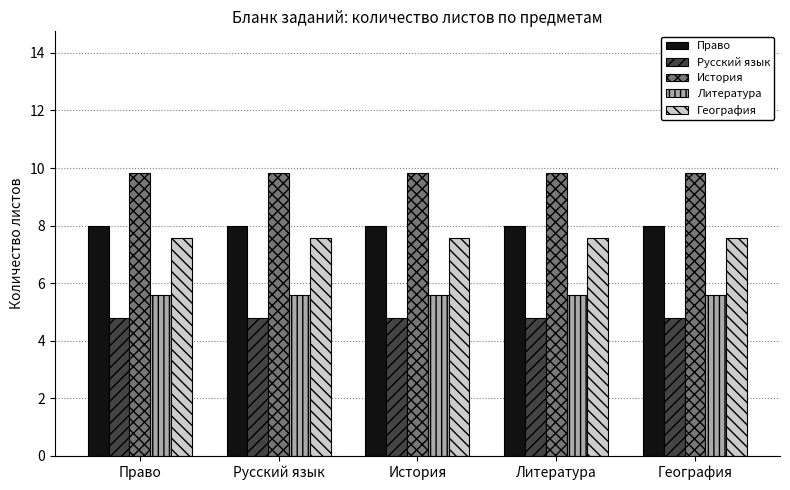

What is the label of the 1st bar from the right?

География